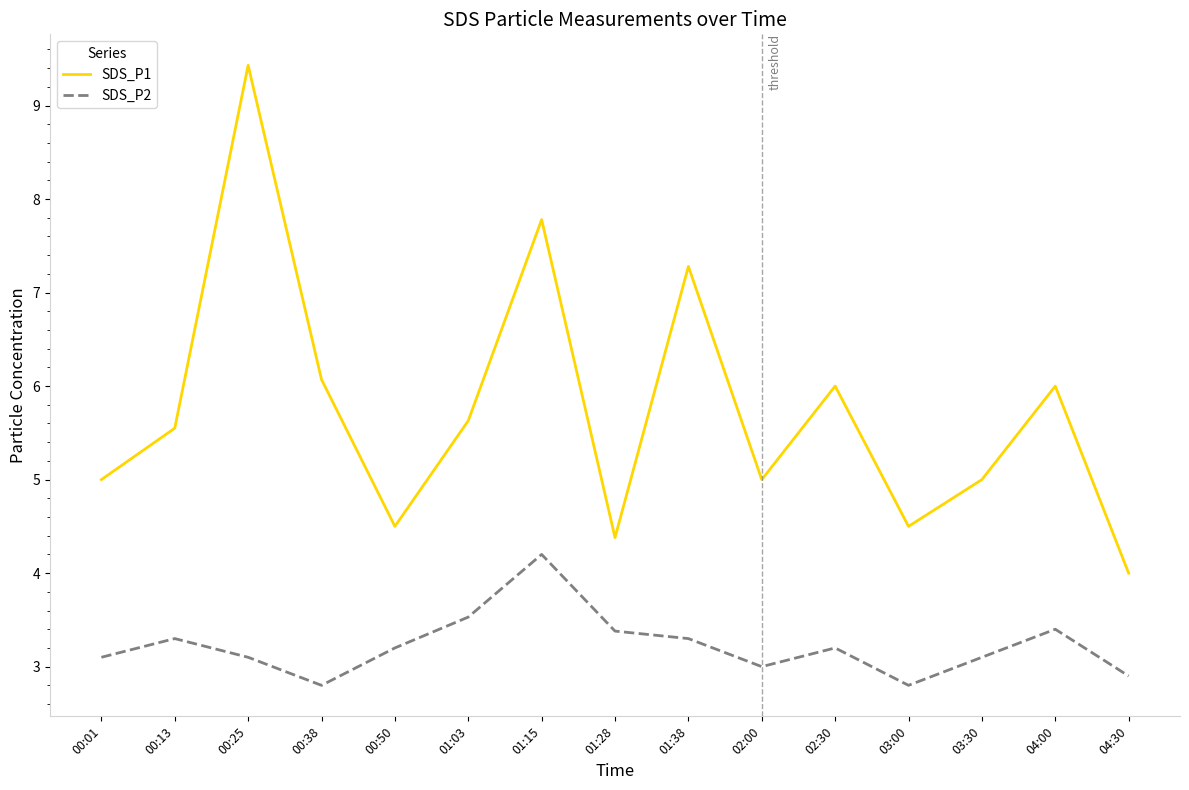

How many lines are shown in the chart?

2